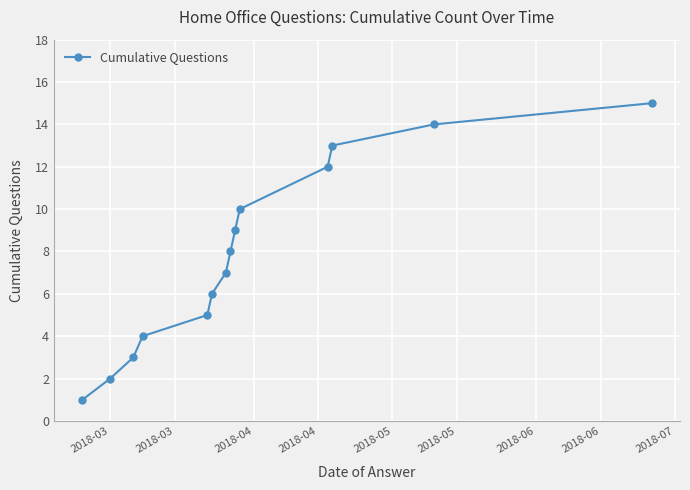

True or false: the data has more than 0 interior local peaks.

False